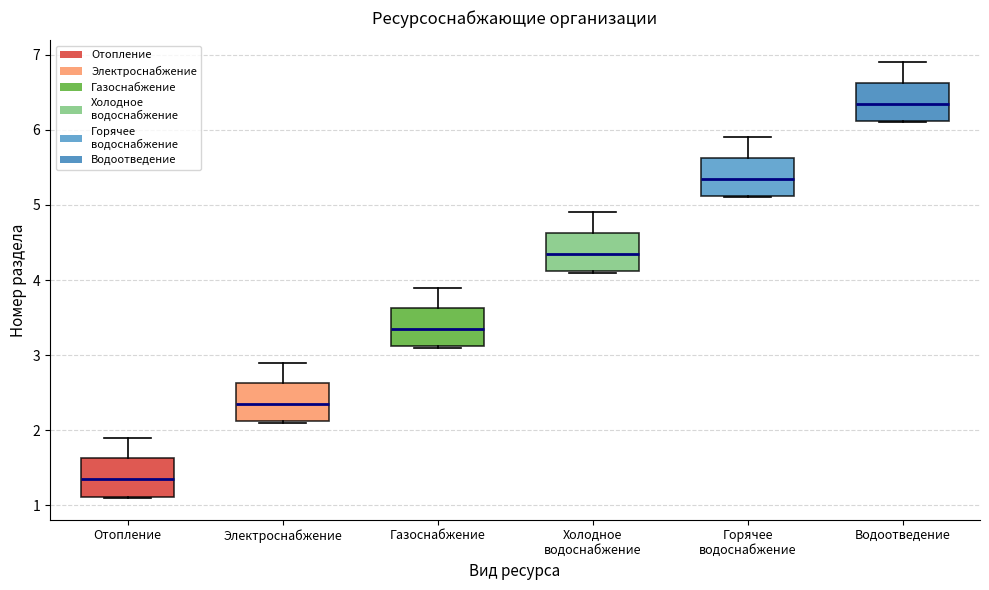

Where is the lower edge of the box for Электроснабжение on the y-axis? The values are not printed on the chart, so give them approximately, as read against the axis.

2.1